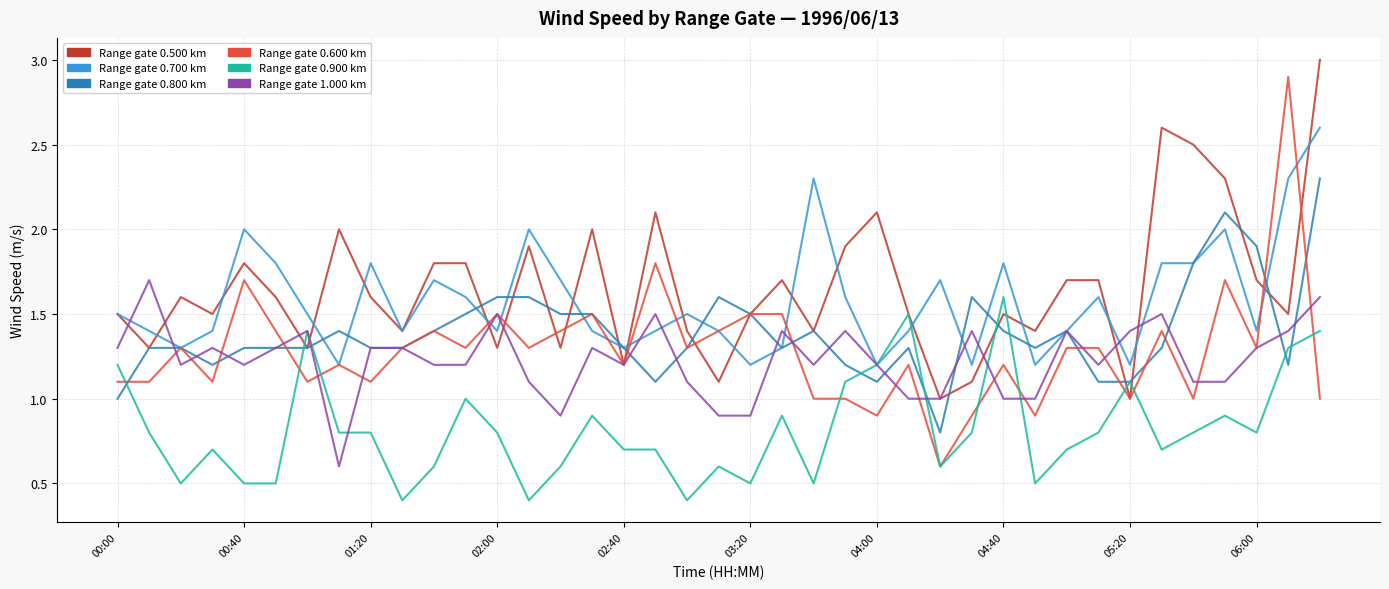

What is the minimum value shown in the chart?

0.4